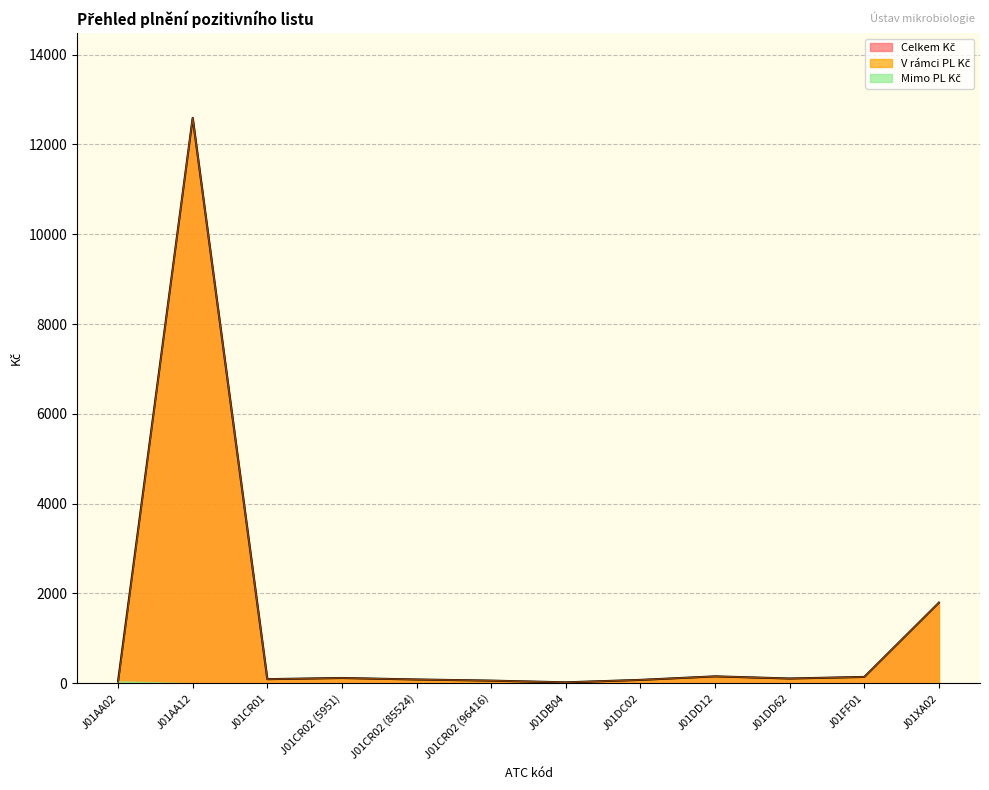

At which category does the chart reach its peak across all series?

J01AA12